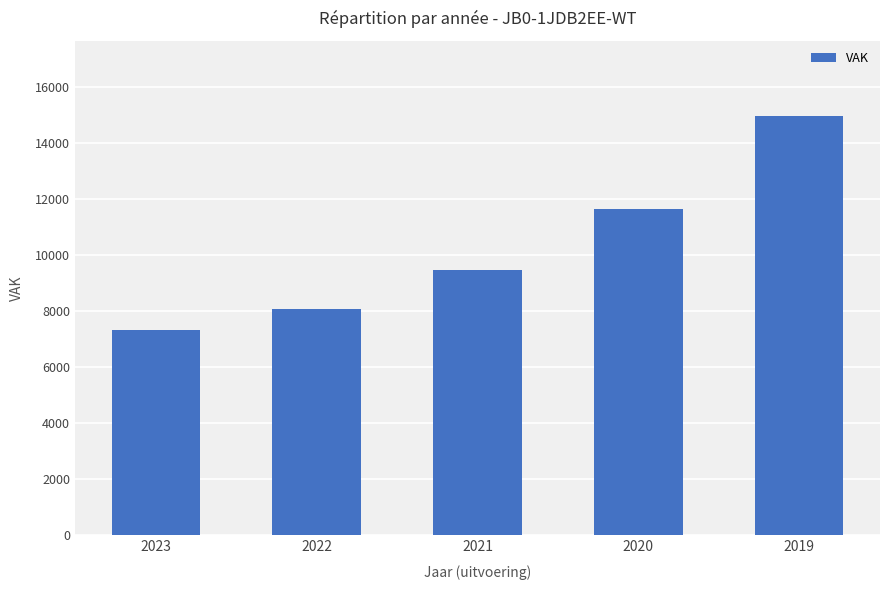

What is the value of the 5th bar from the left?

14972